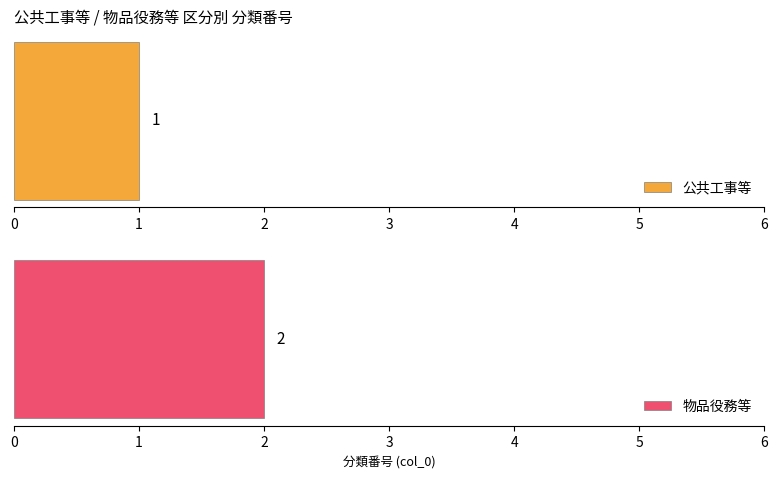

What is the value of the 公共工事等 bar at the 2nd from the left?

2